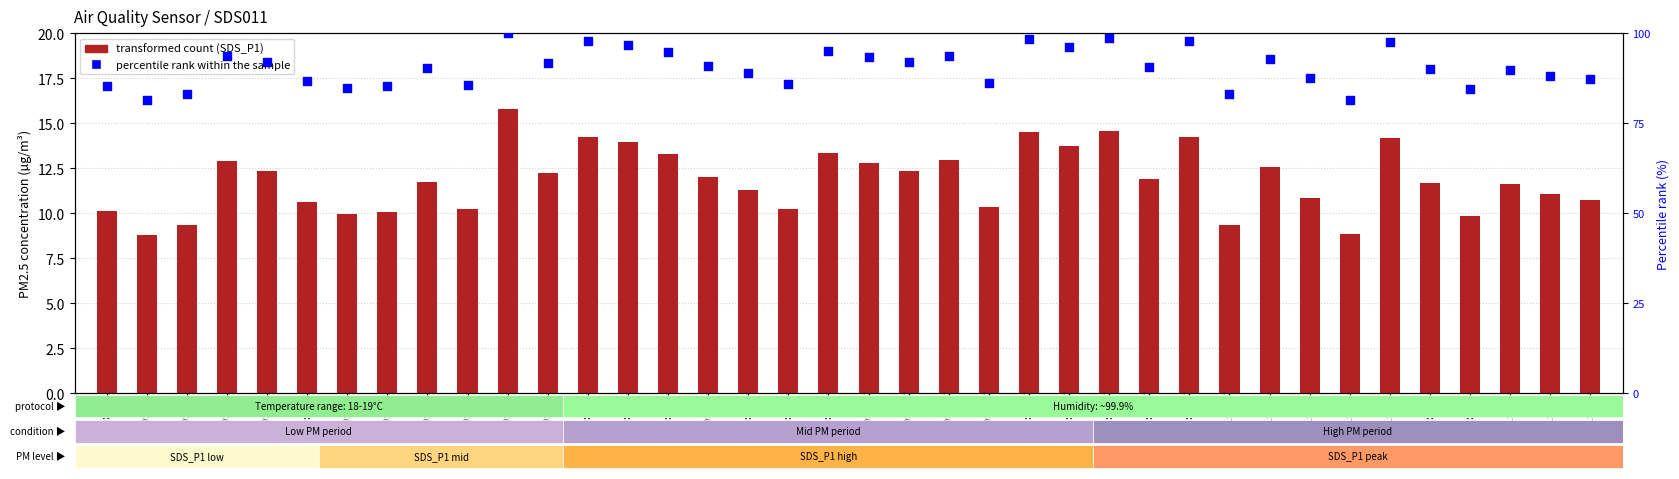

Is the value of transformed count (SDS_P1) at 01:03 greater than the value of percentile rank within the sample at 00:19?

No